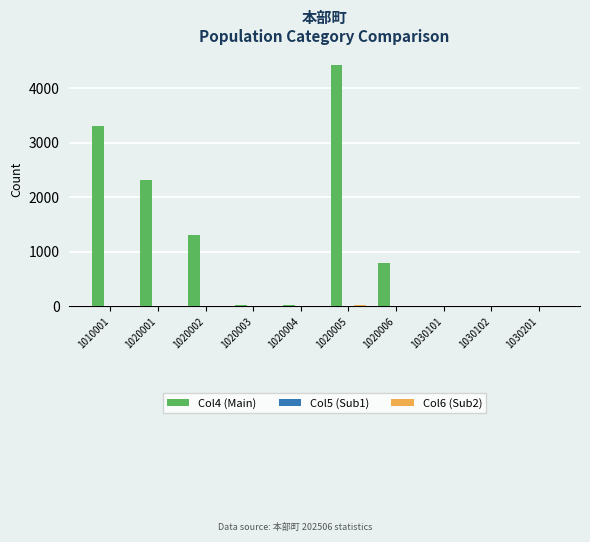

Are the bars horizontal?

No